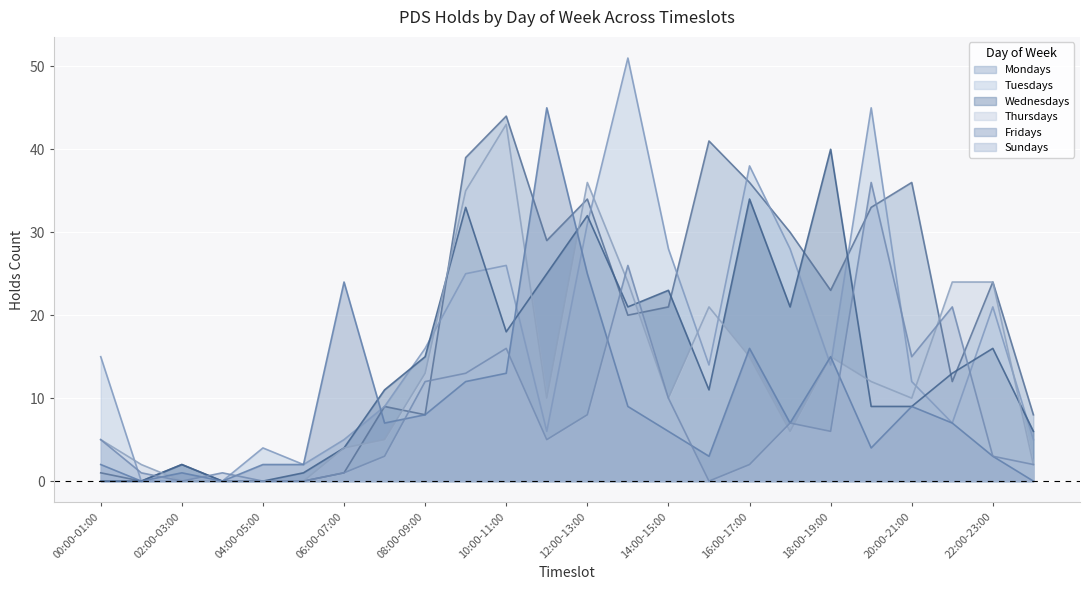

Which series has the widest spread of values?

Tuesdays